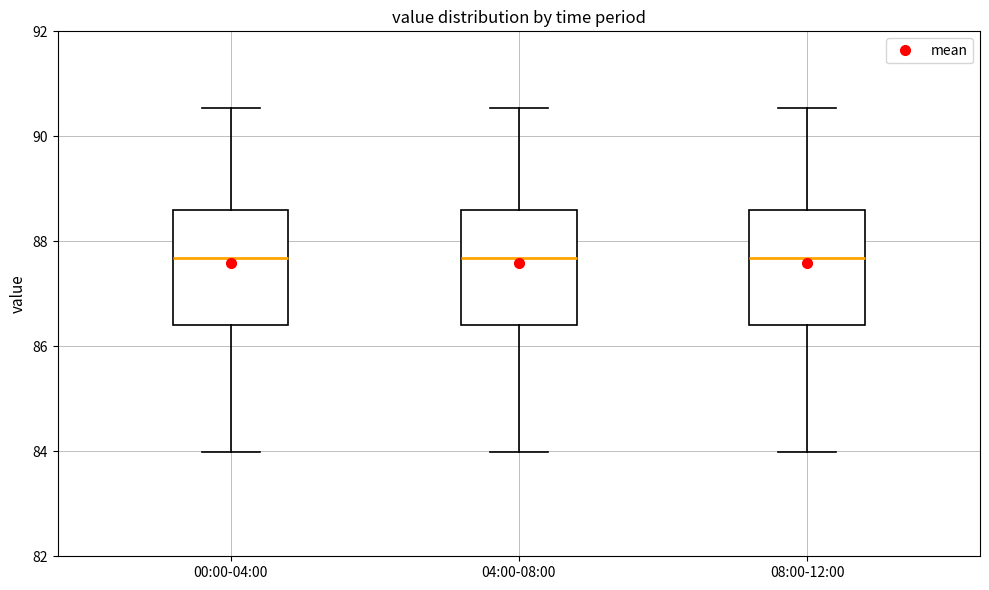

Where does the lower whisker of the box for 04:00-08:00 end on the y-axis? The values are not printed on the chart, so give them approximately, as read against the axis.

84.0